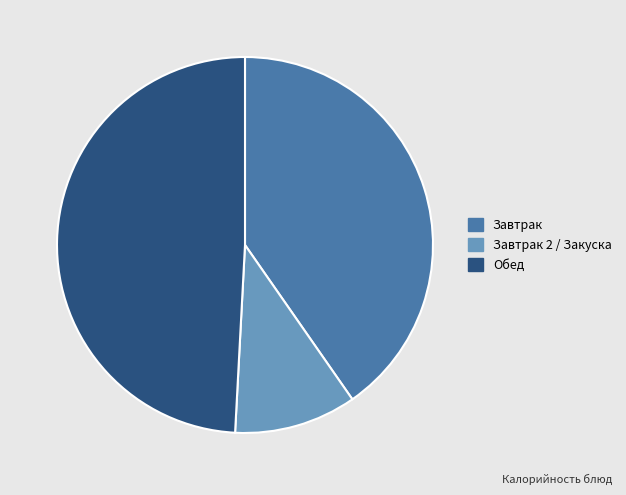

Which slice is the largest?

Обед